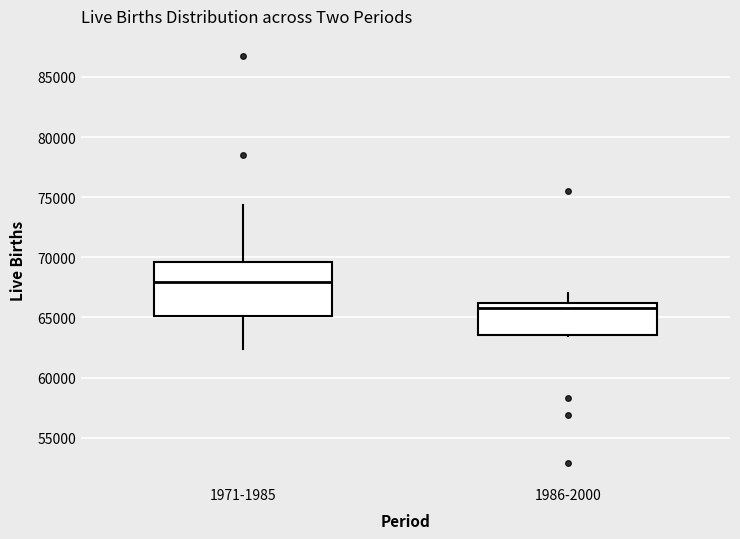

Which box's median line is the highest?

1971-1985